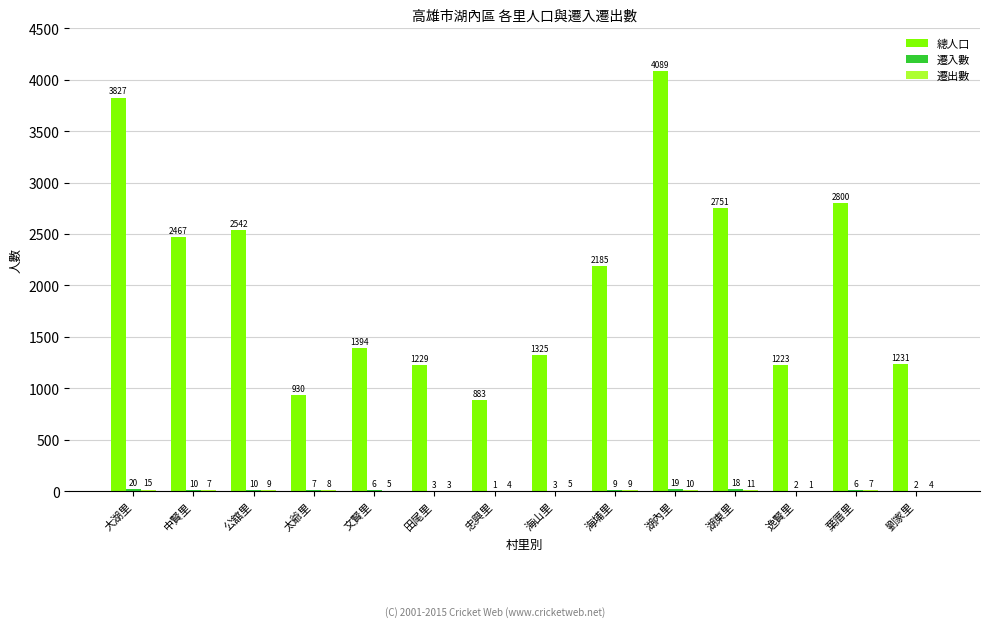

Are the bars horizontal?

No